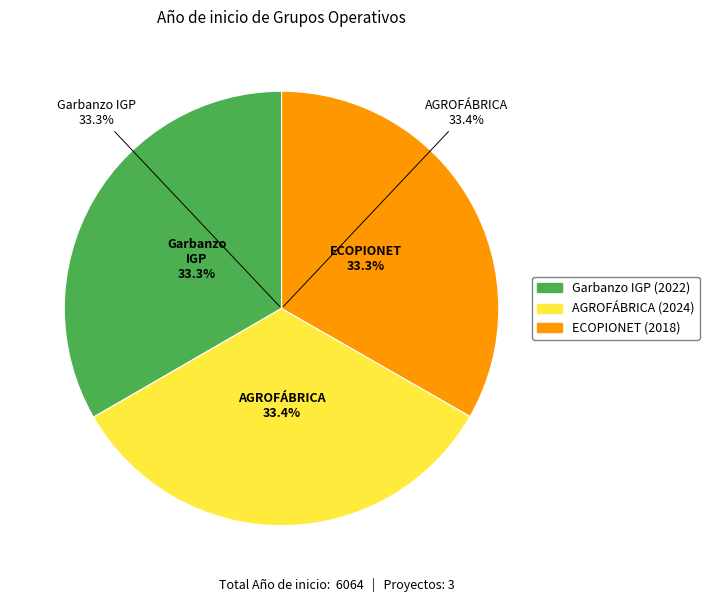

Does Grupo Operativo AGROFÁBRICA represent more than half of the total?

No